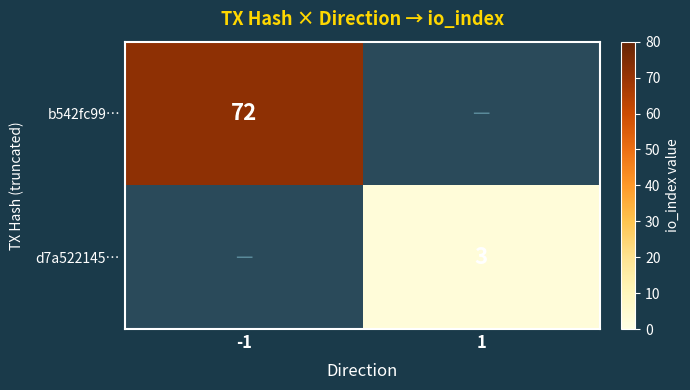

True or false: b542fc99… has a value of 23 at -1.

False